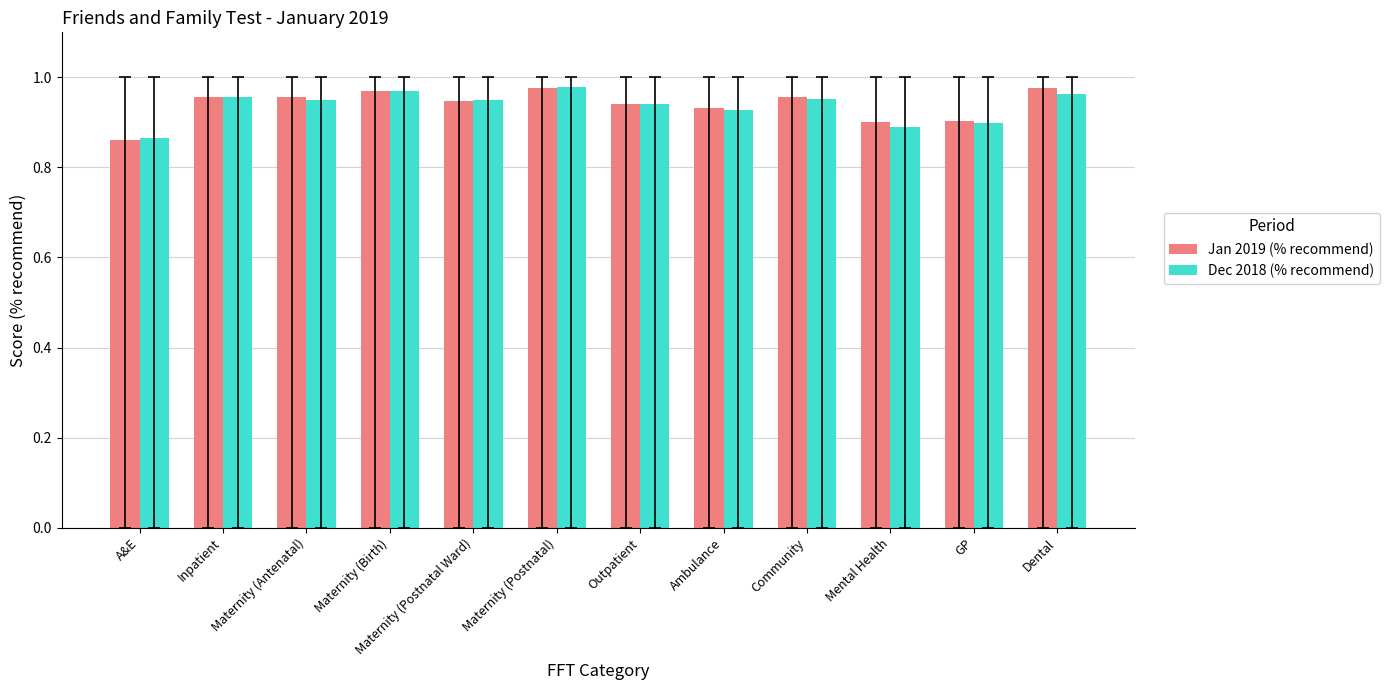

At which label is Jan 2019 (% recommend) closest to 0?

A&E